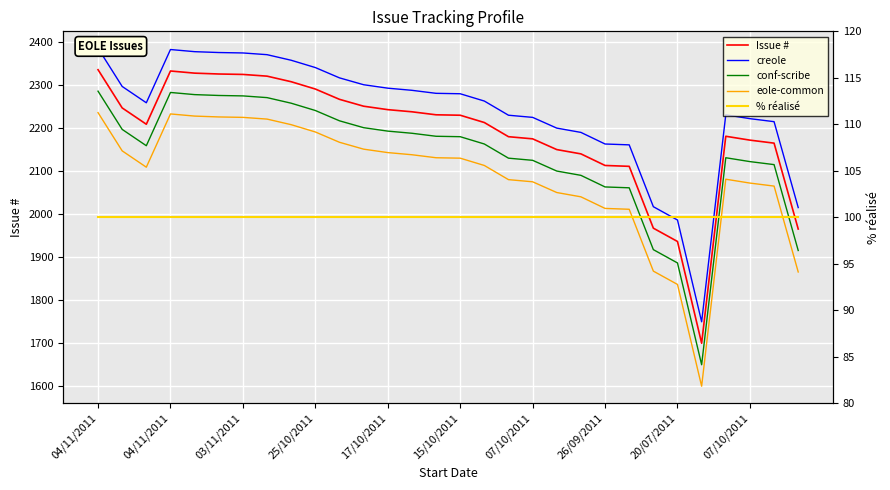

Where is eole-common nearest to the value 1917?

23